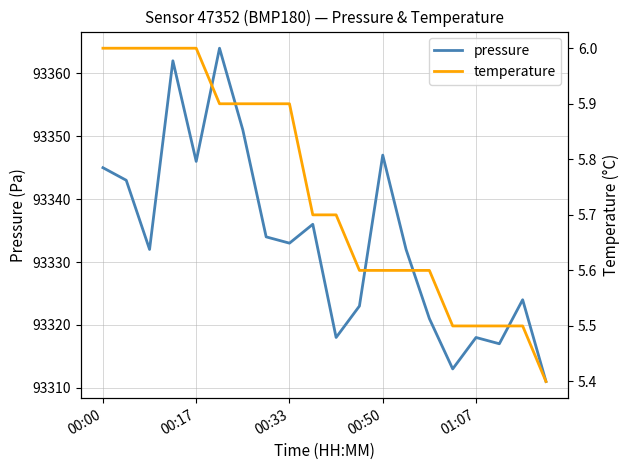

Which series has the largest total across all categories?

pressure